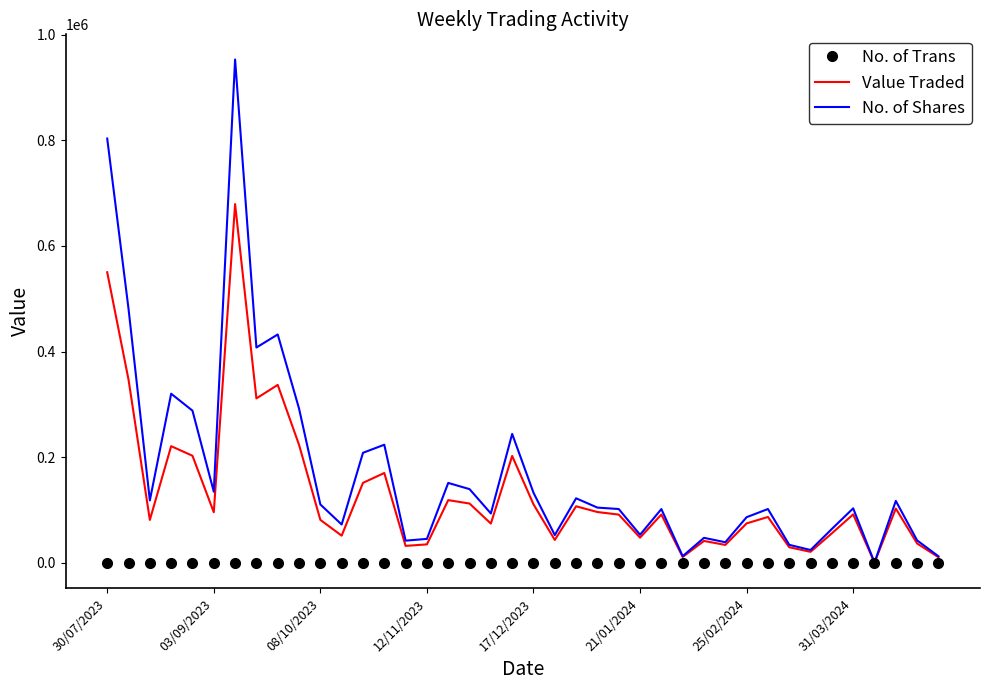

Which series has the widest spread of values?

No. of Shares